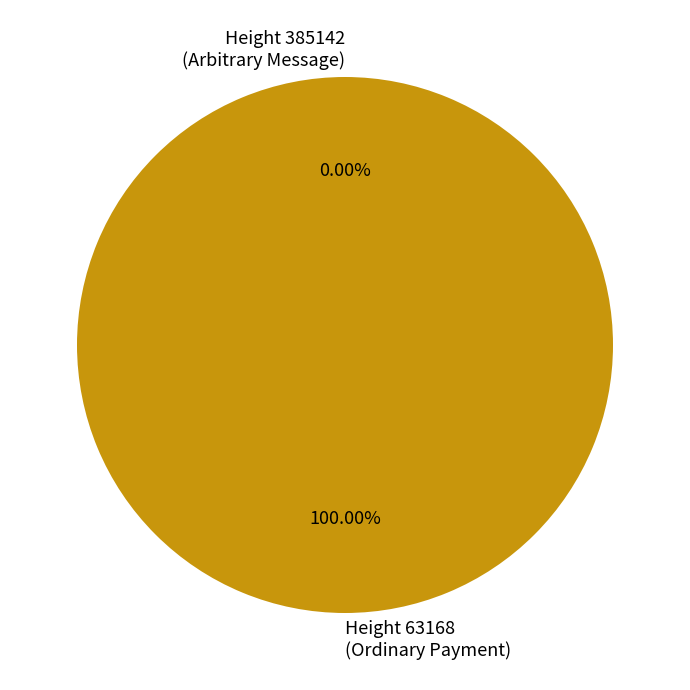

Is Height 63168
(Ordinary Payment) the majority of the pie?

Yes